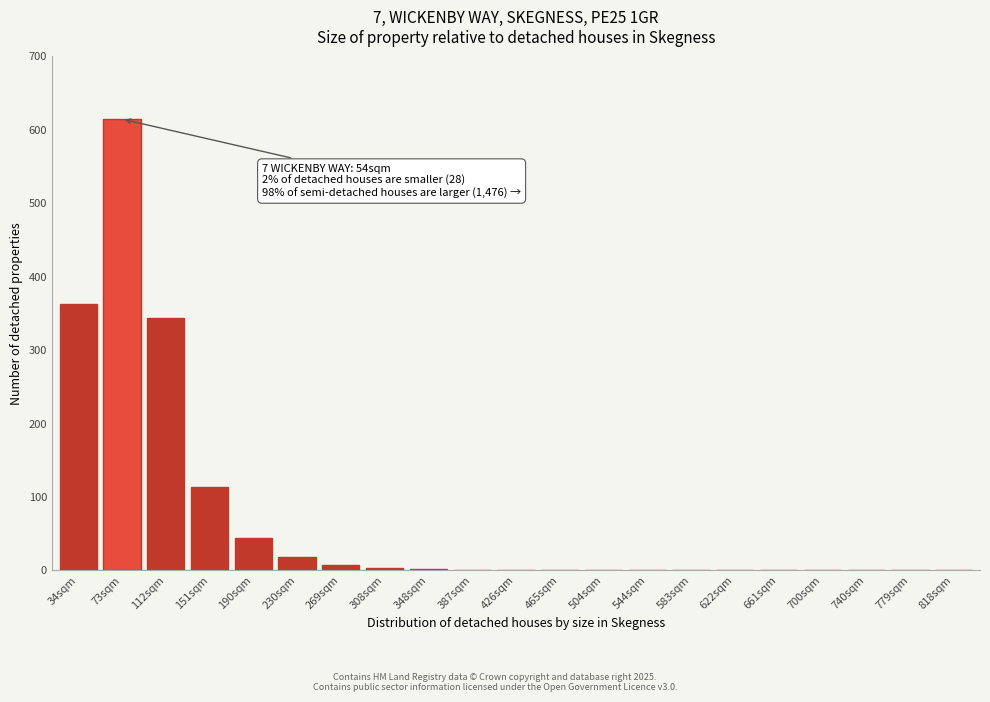

At which category does the chart reach its peak across all series?

73sqm